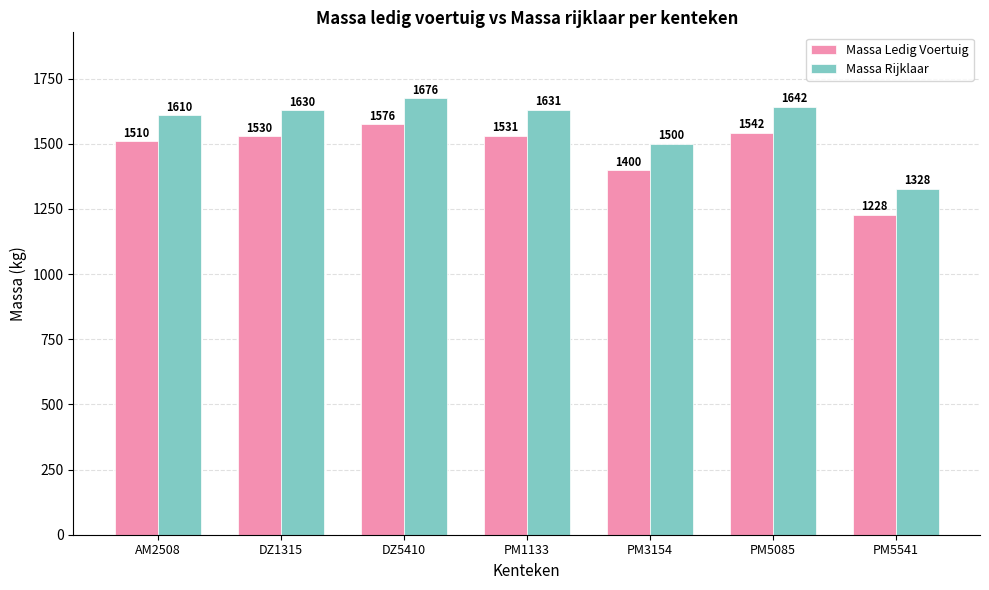

List the series in order of their overall mean, lowest first.

Massa Ledig Voertuig, Massa Rijklaar